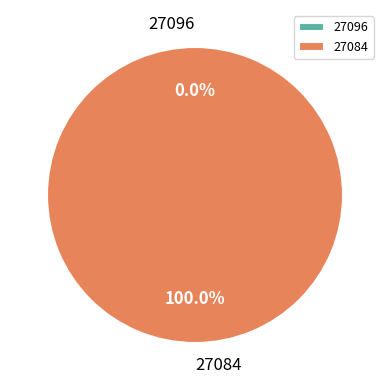

Which category has the smallest portion of the pie?

27096